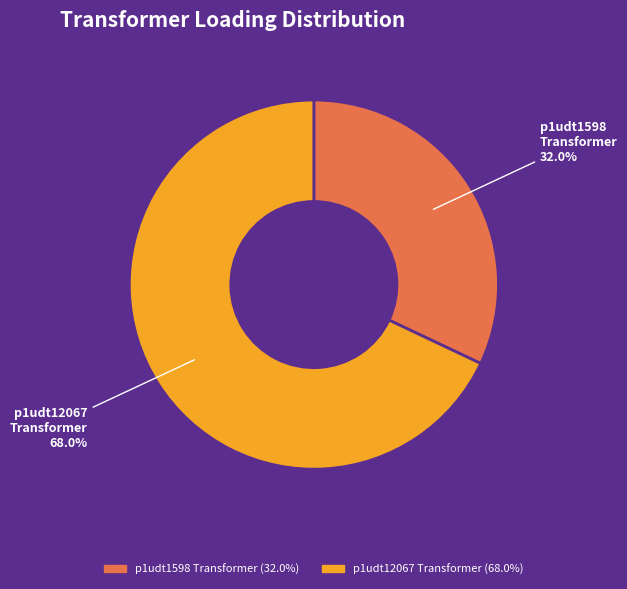

Does any single category account for the majority?

Yes